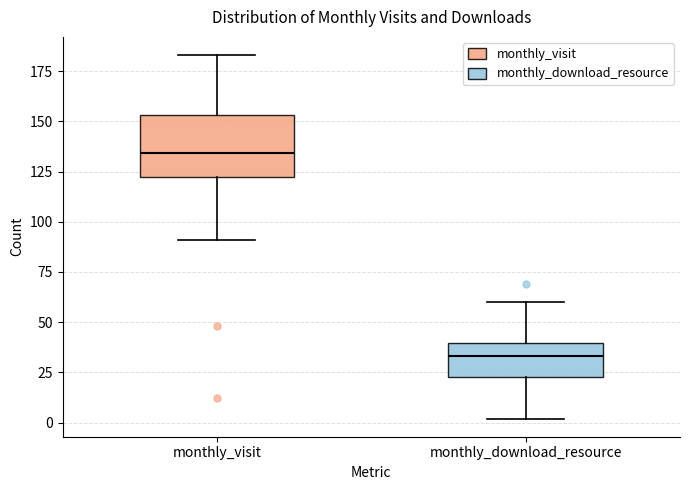

Where does the median line of the box for monthly_download_resource sit on the y-axis? The values are not printed on the chart, so give them approximately, as read against the axis.

35